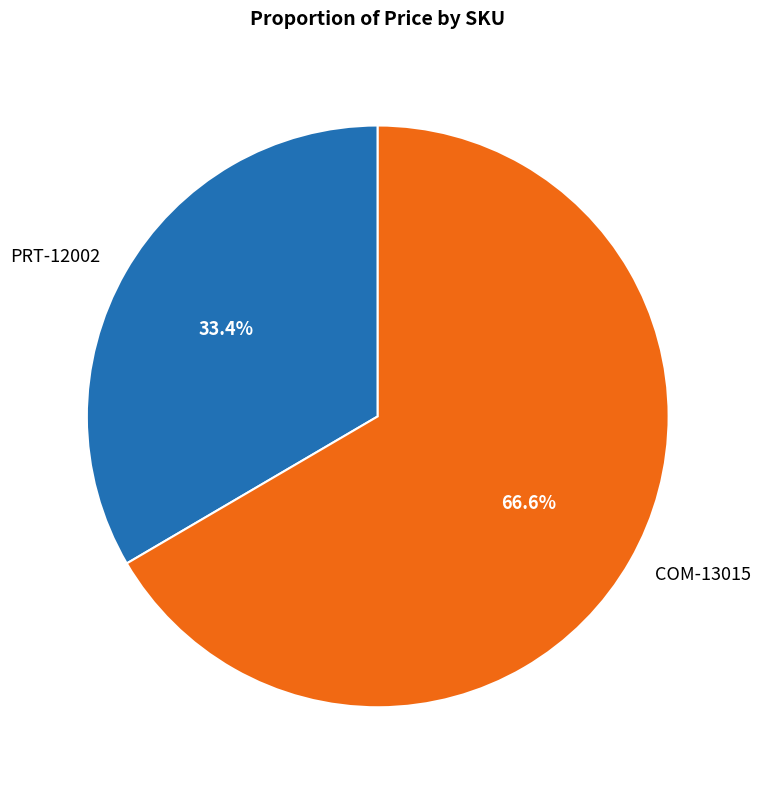

Which slice represents more than half of the pie?

COM-13015